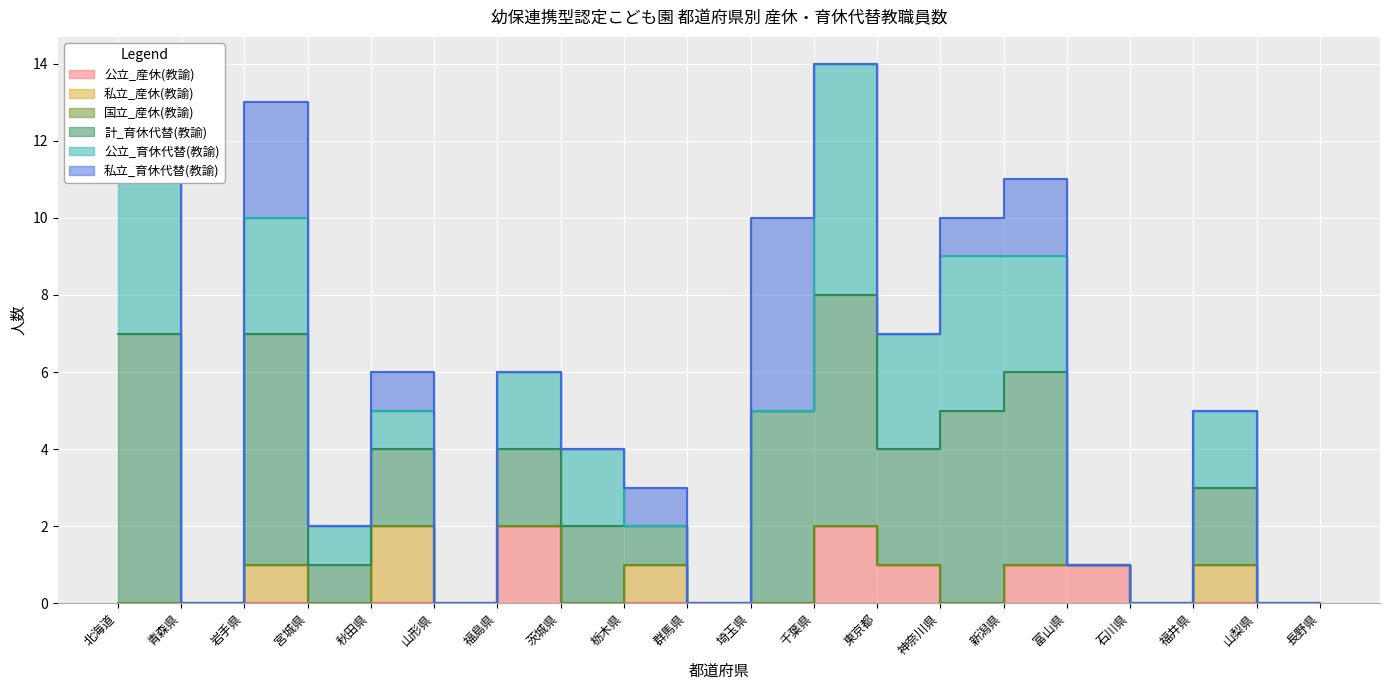

The 公立_育休代替(教諭) series shows 0 at 山梨県. True or false?

True